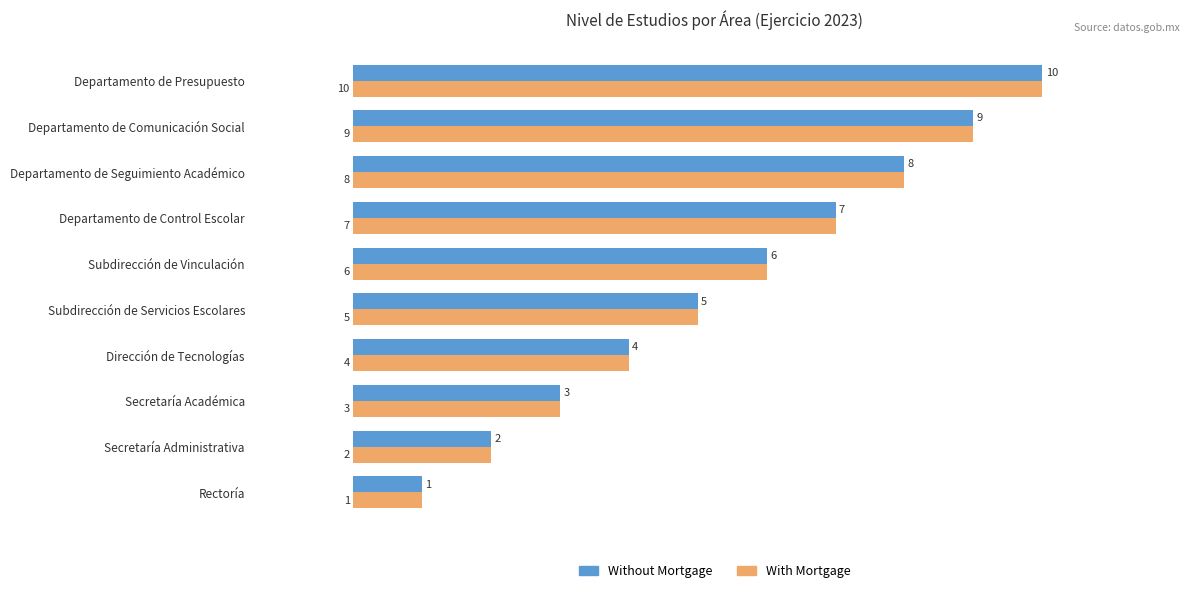

The value of Without Mortgage at Subdirección de Servicios Escolares is 5. True or false?

True